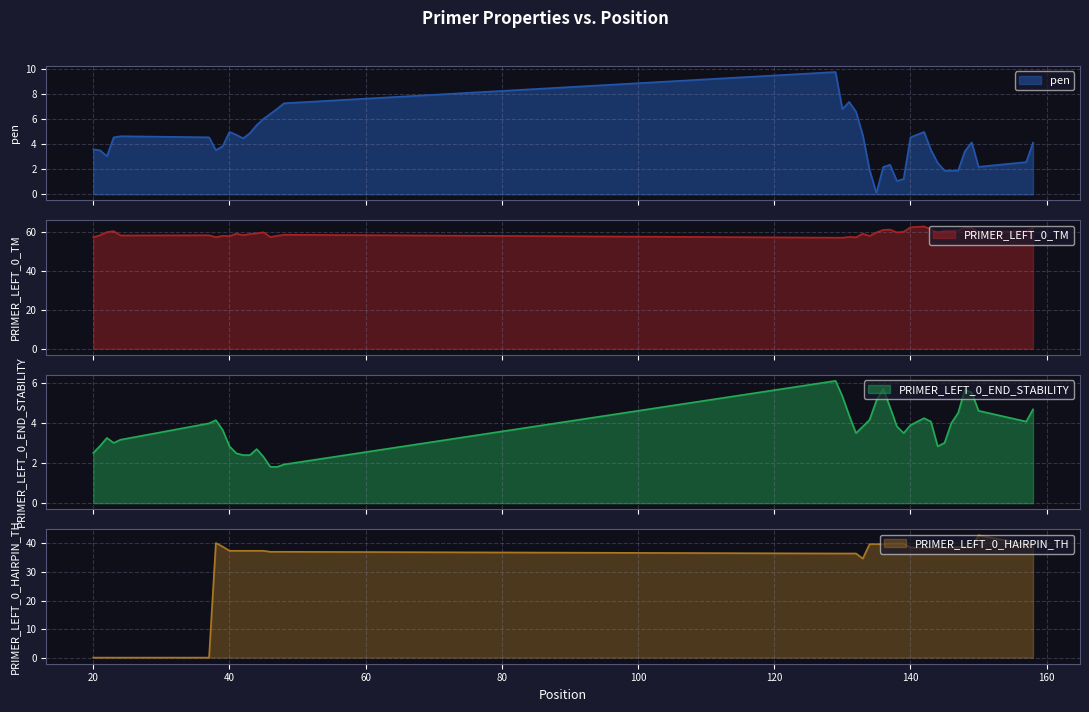

What is the value of the PRIMER_LEFT_0_END_STABILITY point at the 30th from the left?

4.3